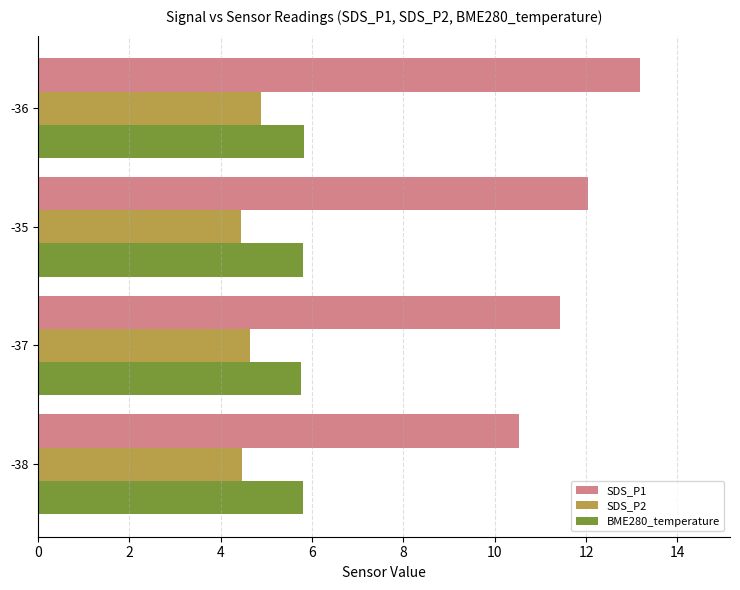

The SDS_P1 series shows 16.4 at -38. True or false?

False